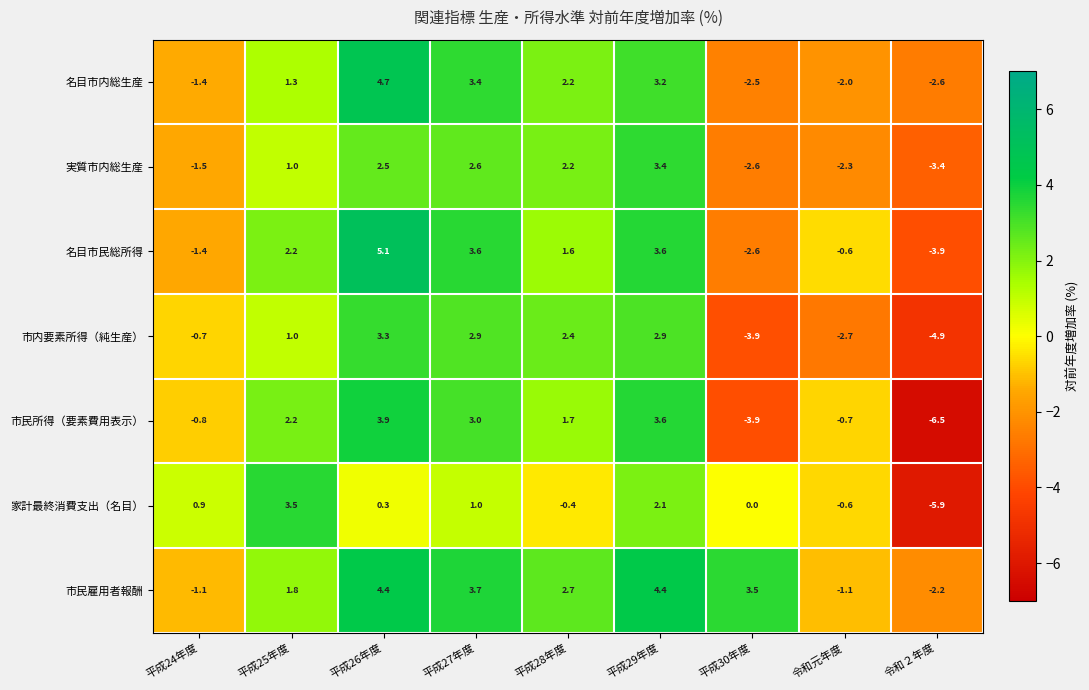

What is the spread (max minus min) of values at 平成24年度?

2.4